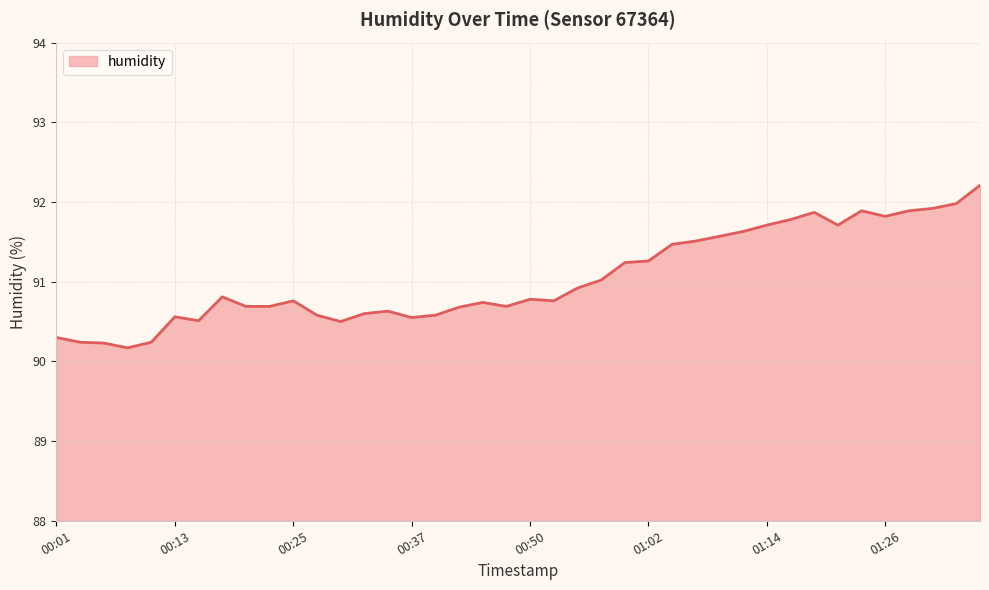

What is the greatest value displayed?

92.2